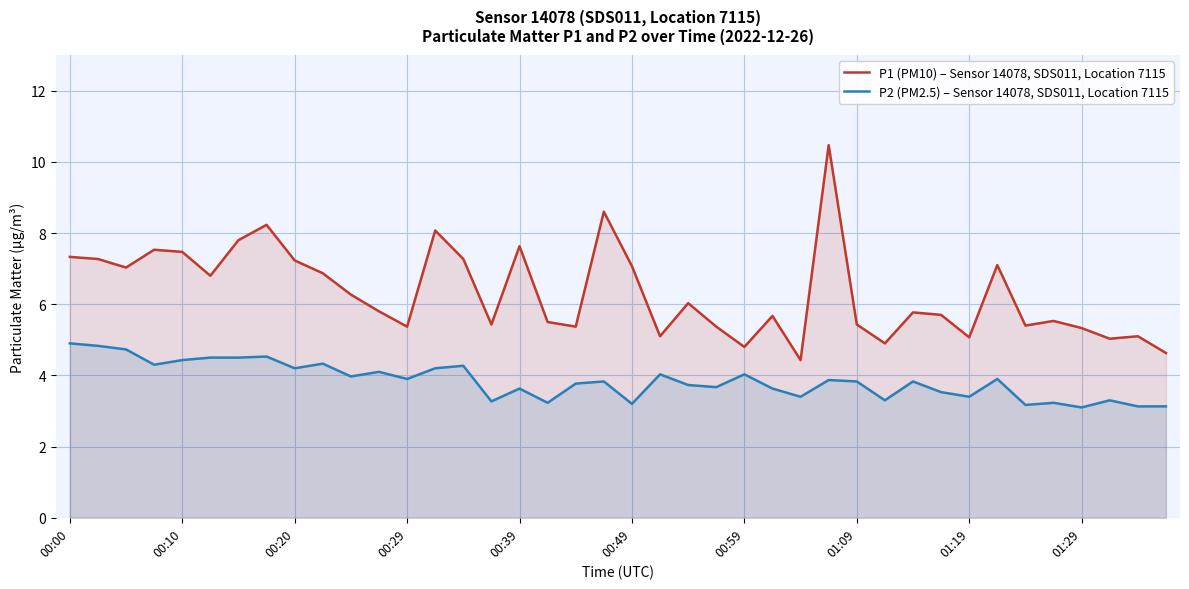

What is the difference between the highest and lowest values at 00:39?

4.0